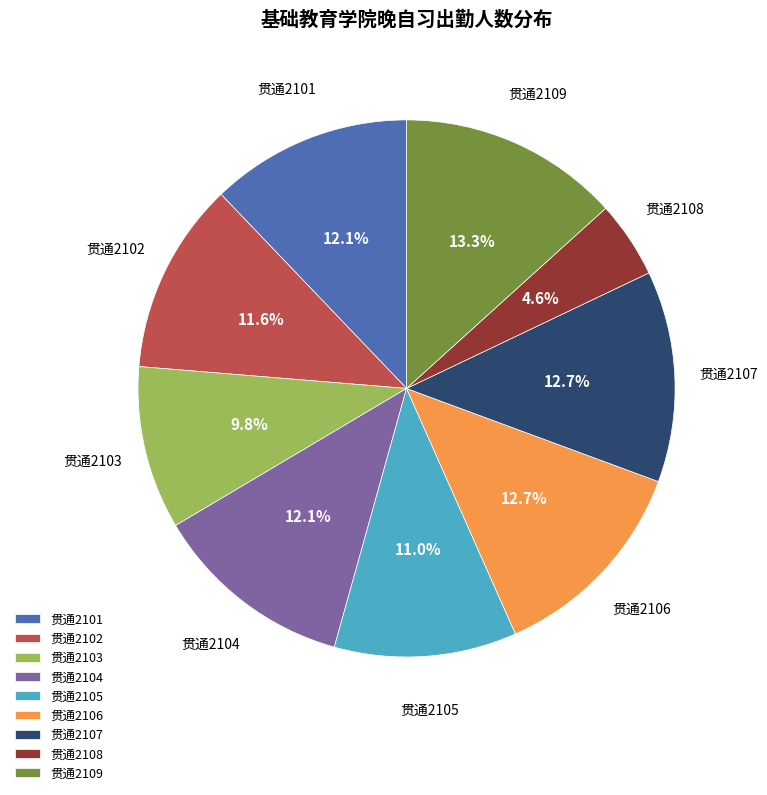

Between 贯通2102 and 贯通2107, which is larger?

贯通2107